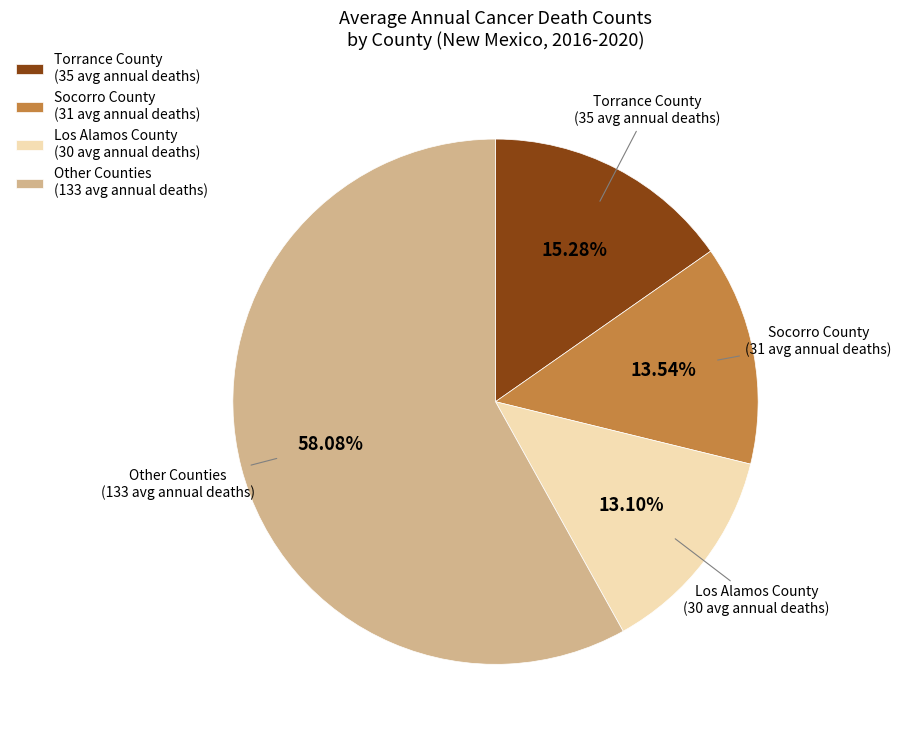

Combined, do Torrance County (35 avg annual deaths) and Los Alamos County (30 avg annual deaths) account for over 50%?

No